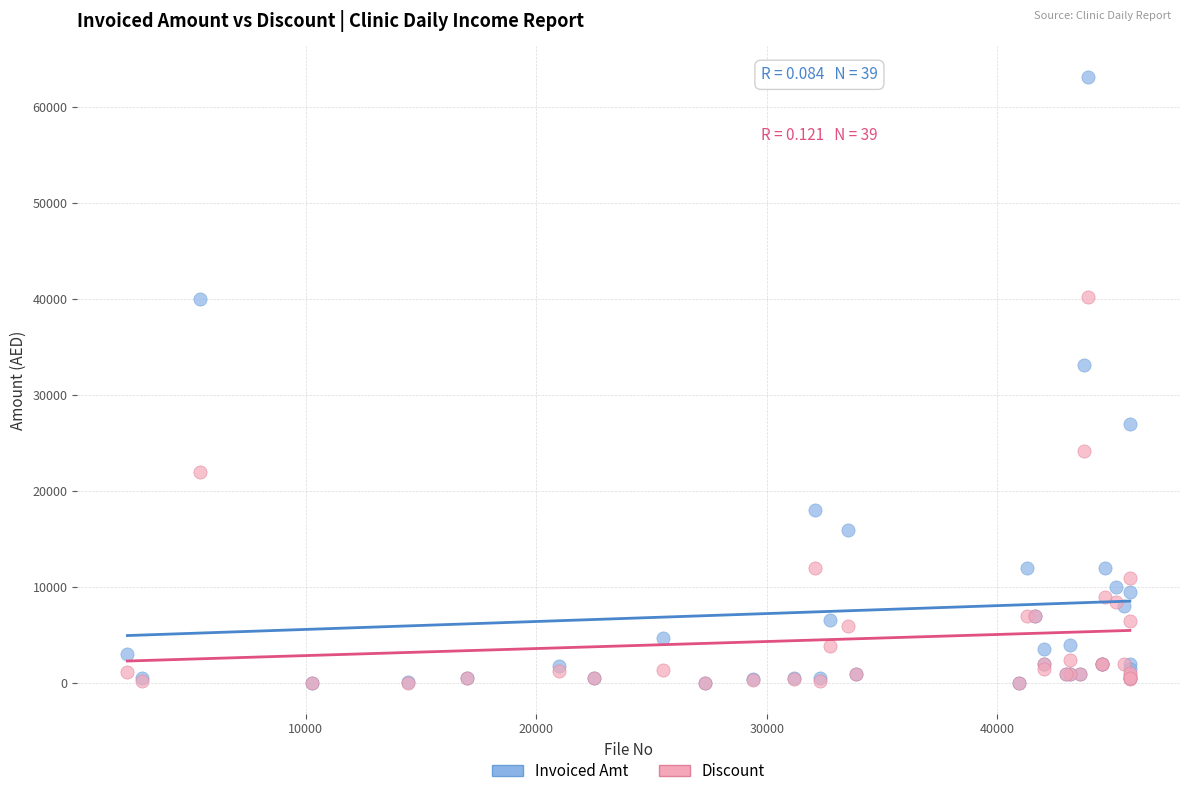

Across all series, what Y value is closest to 31600?

33200